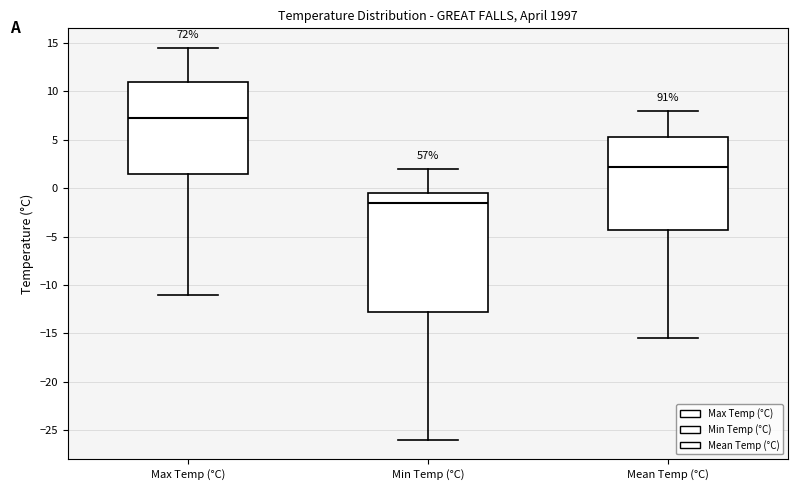

Which box has the lowest median line?

Min Temp (°C)